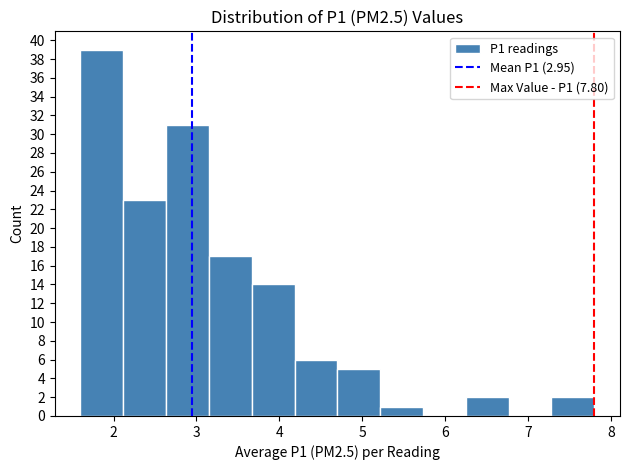

Reading left to right, list every bar in this chart as the range it spans on the x-axis followed by its height. Neither the bar edges nor the heights are printed on the chart, so give them approximately, as read against the axes.

1.6 to 2.1: 39
2.1 to 2.6: 23
2.6 to 3.2: 31
3.2 to 3.7: 17
3.7 to 4.2: 14
4.2 to 4.7: 6
4.7 to 5.2: 5
5.2 to 5.7: 1
5.7 to 6.3: 0
6.3 to 6.8: 2
6.8 to 7.3: 0
7.3 to 7.8: 2